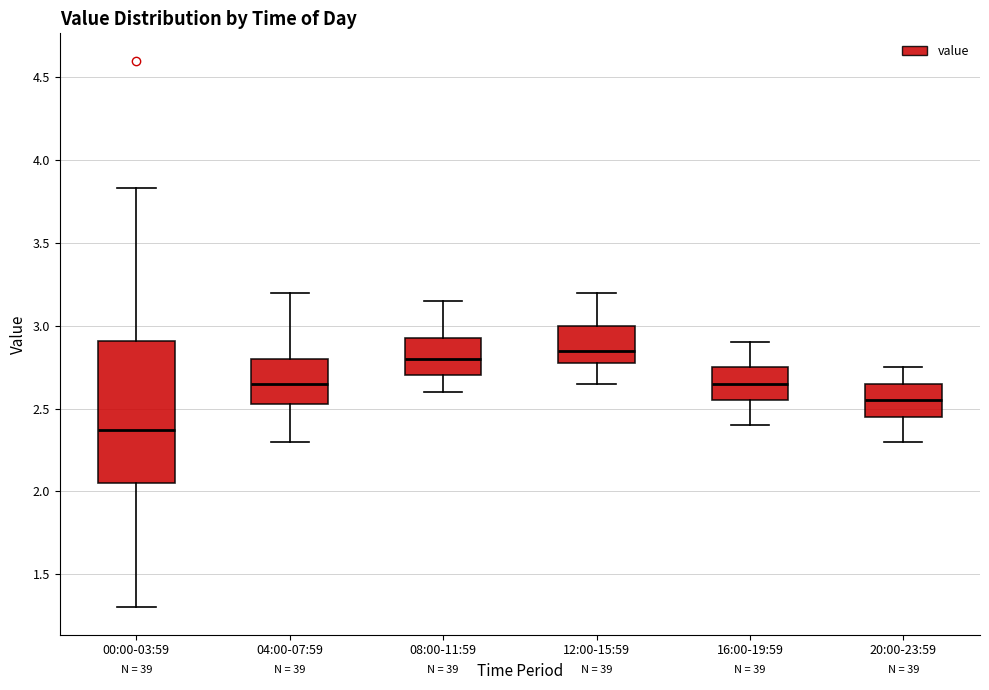

Where does the lower whisker of the box for 20:00-23:59 end on the y-axis? The values are not printed on the chart, so give them approximately, as read against the axis.

2.30